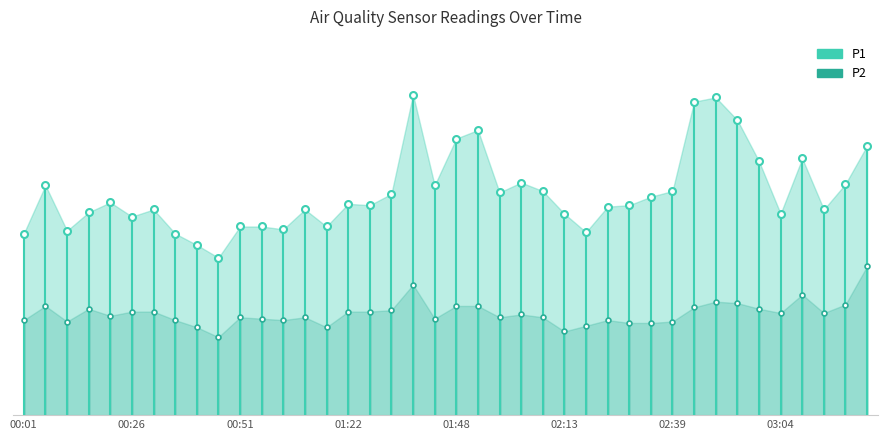

Rank the series by their average value, from lowest to highest.

P2, P1